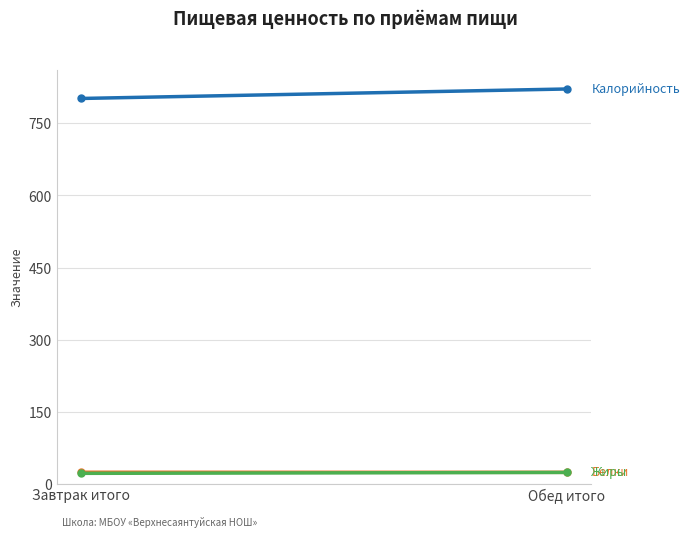

What is the value of the Жиры point at the 2nd from the left?

23.3